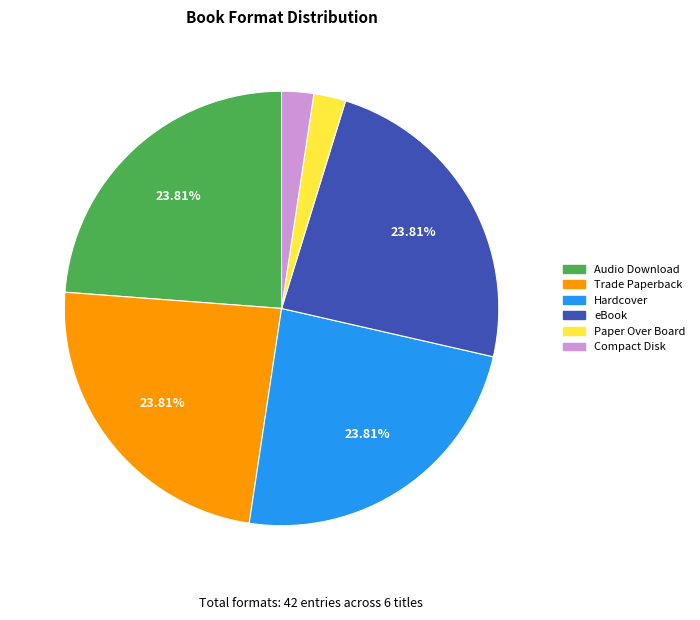

Does eBook represent more than half of the total?

No